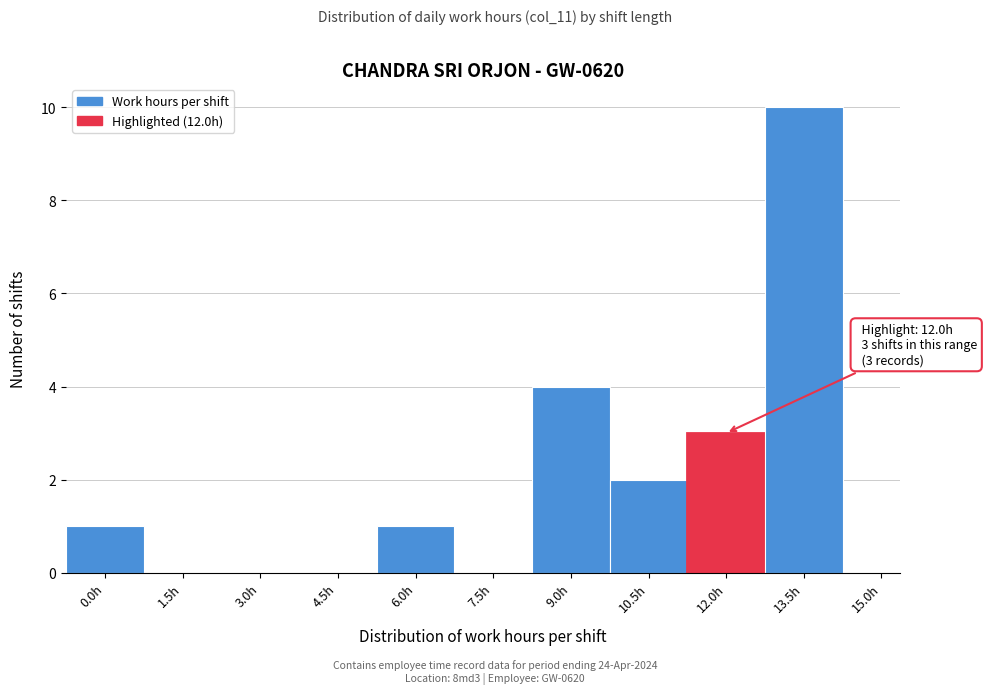

Reading right to left, list all the values displayed in this chart.

15.0h=0	13.5h=10	12.0h=3	10.5h=2	9.0h=4	7.5h=0	6.0h=1	4.5h=0	3.0h=0	1.5h=0	0.0h=1